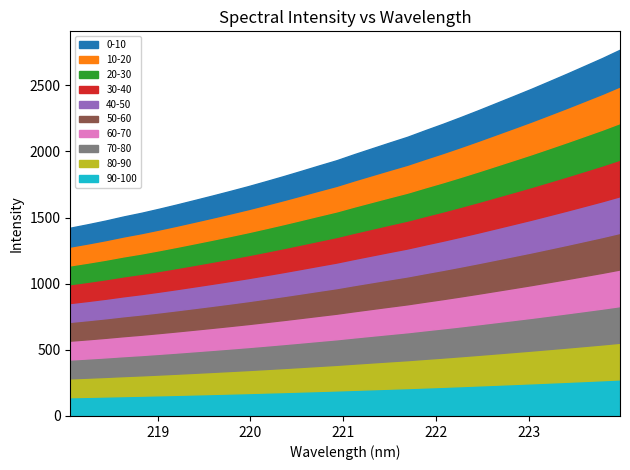

At which category does the chart reach its peak across all series?

223.9802